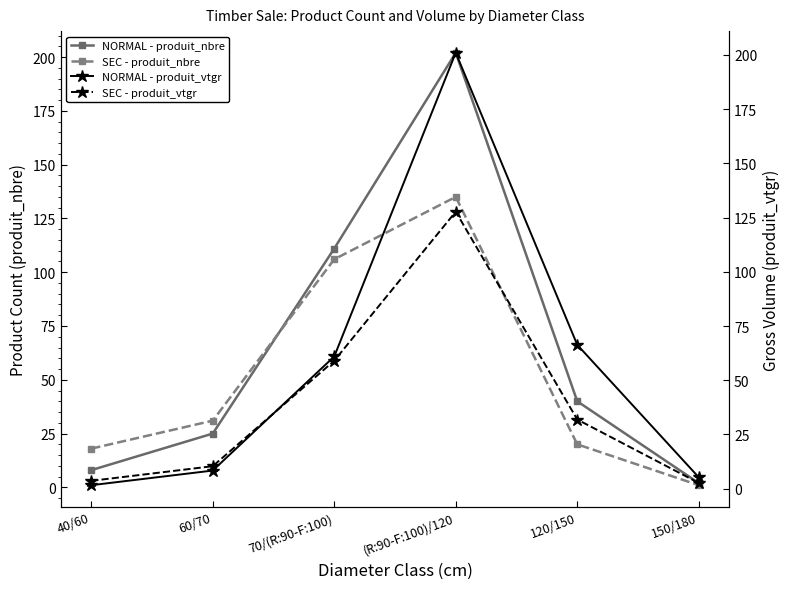

True or false: SEC - produit_nbre has a value of 18.0 at 40/60.

True